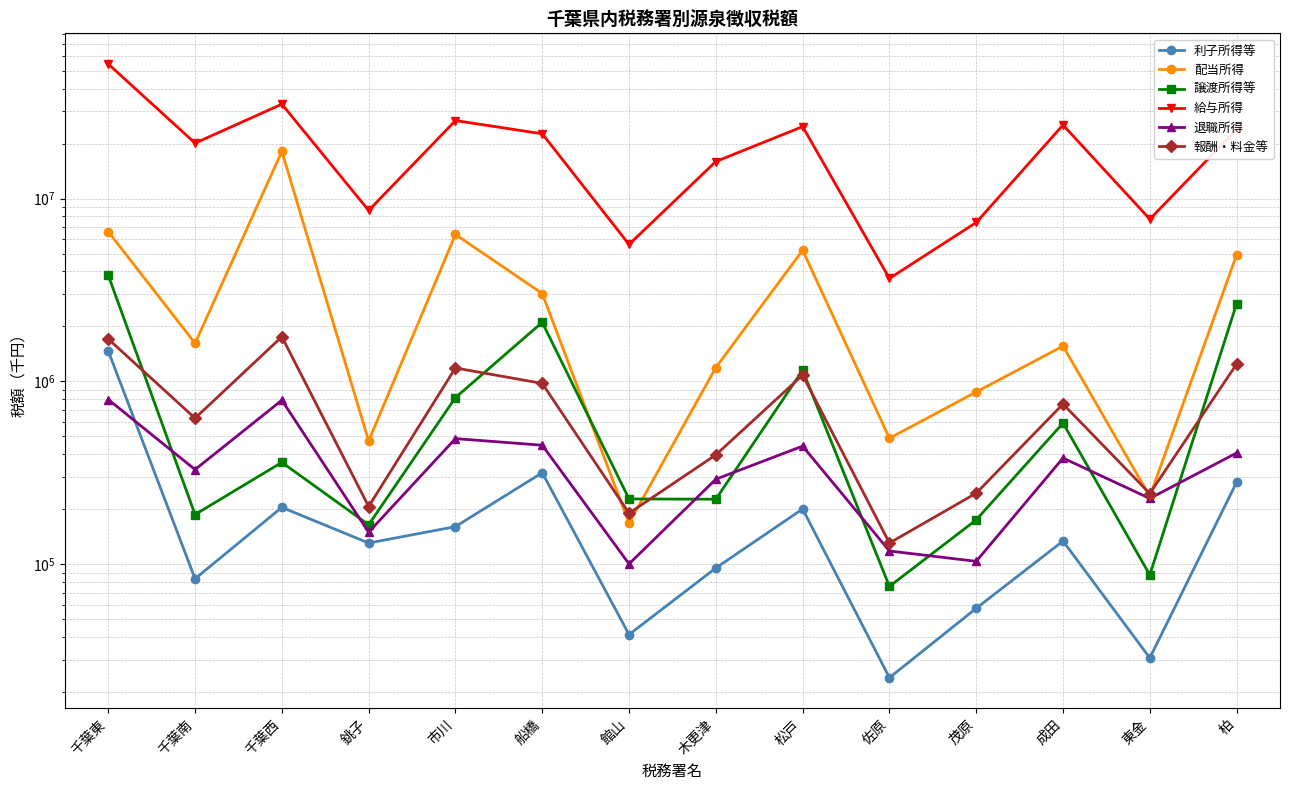

At which label is 退職所得 closest to 448326?

船橋